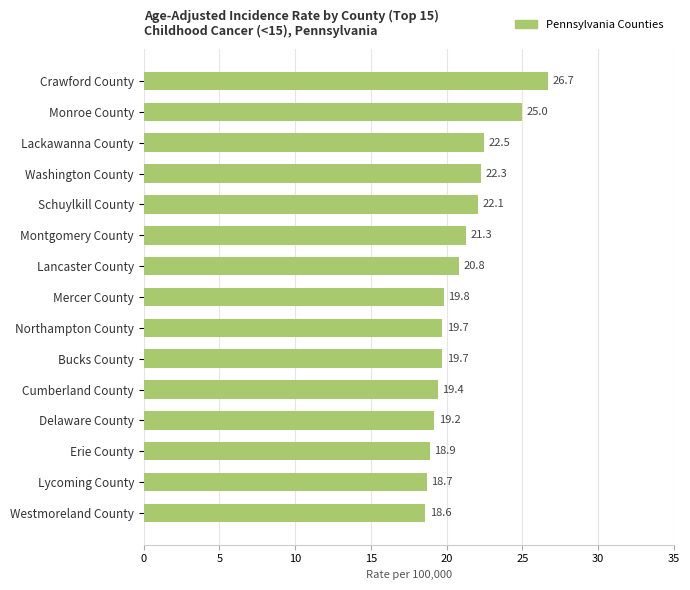

What is the maximum value shown in the chart?

26.7